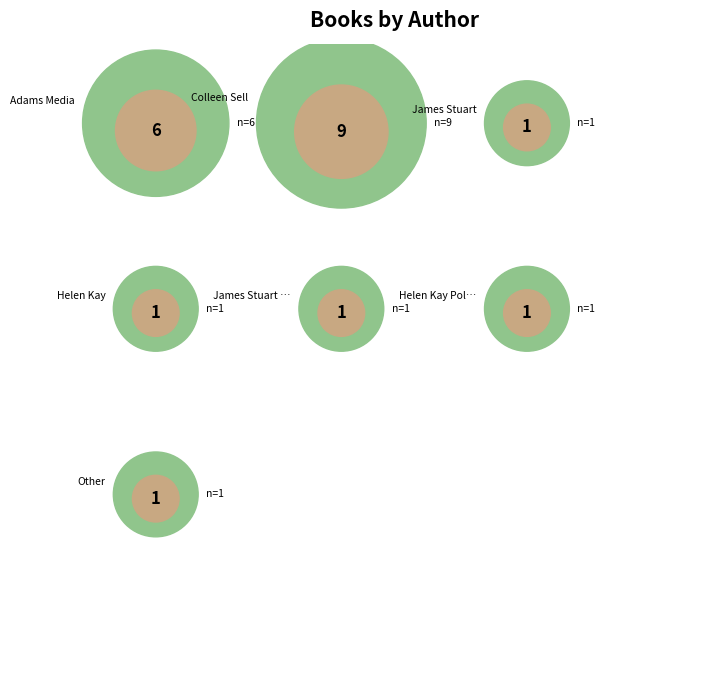

To the nearest percent, what portion does James Stuart (2137653830) represent?

5%